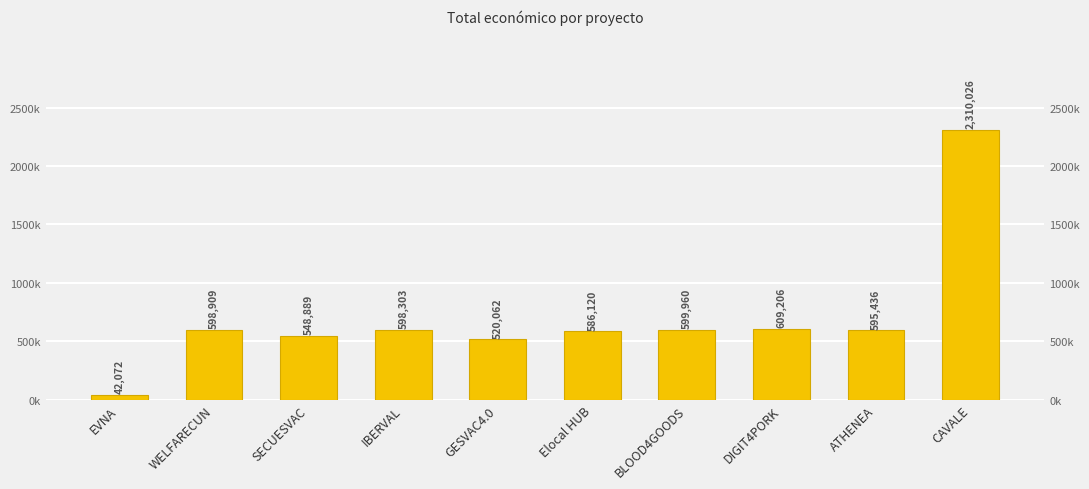

Which category has the highest value across all series?

CAVALE